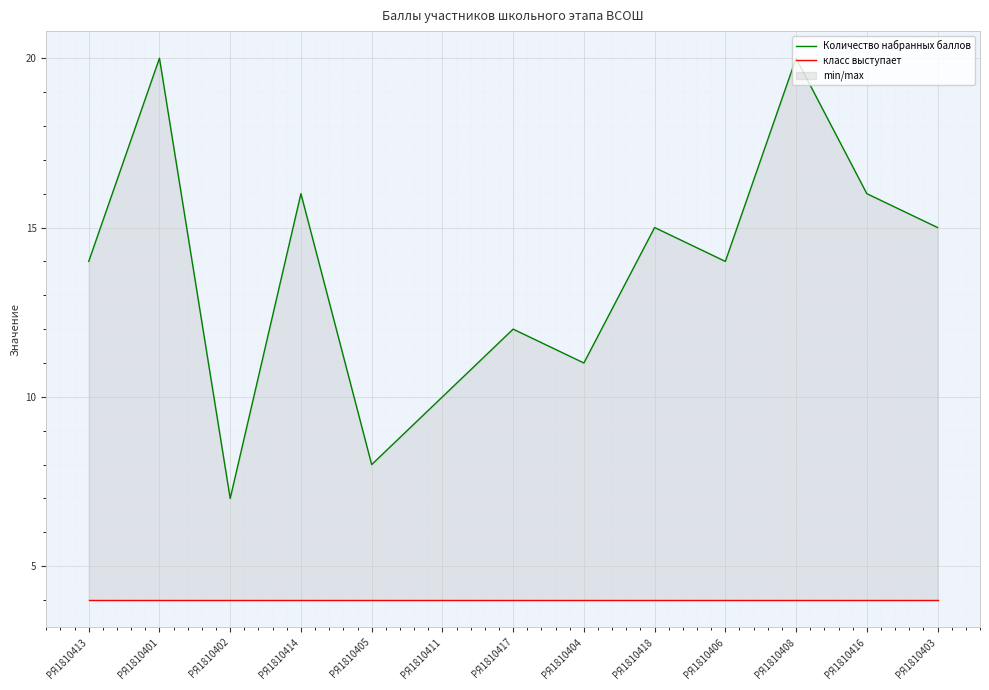

In Количество набранных баллов, how many points are lower than both neighbors (excluding endpoints)?

4